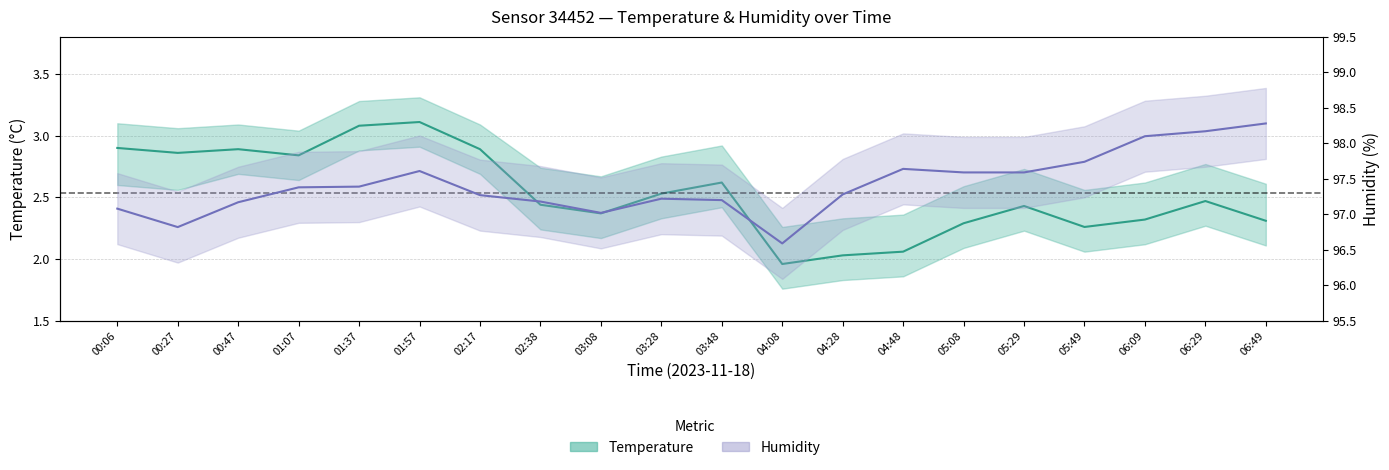

Reading right to left, transcribe all the data shown in this chart.

Temperature (mid): 06:49=2.3	06:29=2.5	06:09=2.3	05:49=2.3	05:29=2.4	05:08=2.3	04:48=2.1	04:28=2.0	04:08=2.0	03:48=2.6	03:28=2.5	03:08=2.4	02:38=2.4	02:17=2.9	01:57=3.1	01:37=3.1	01:07=2.8	00:47=2.9	00:27=2.9	00:06=2.9
Humidity (mid): 06:49=98.3	06:29=98.2	06:09=98.1	05:49=97.7	05:29=97.6	05:08=97.6	04:48=97.6	04:28=97.3	04:08=96.6	03:48=97.2	03:28=97.2	03:08=97.0	02:38=97.2	02:17=97.3	01:57=97.6	01:37=97.4	01:07=97.4	00:47=97.2	00:27=96.8	00:06=97.1